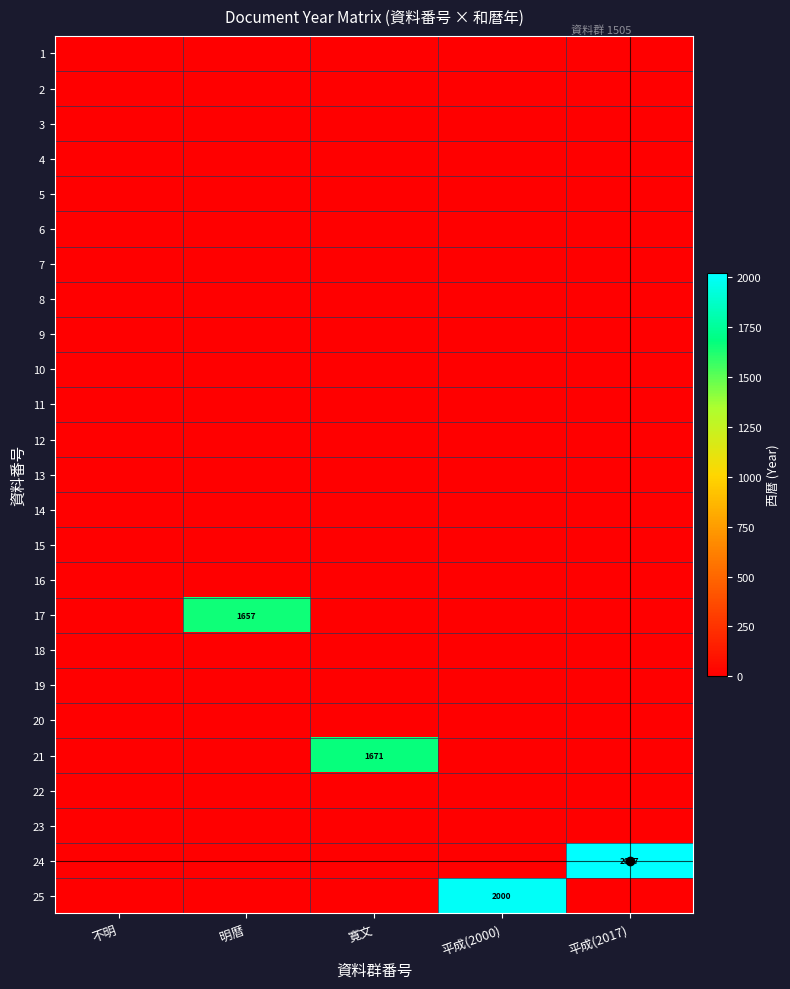

Is the value of 22 at 寛文 greater than the value of 25 at 明暦?

No